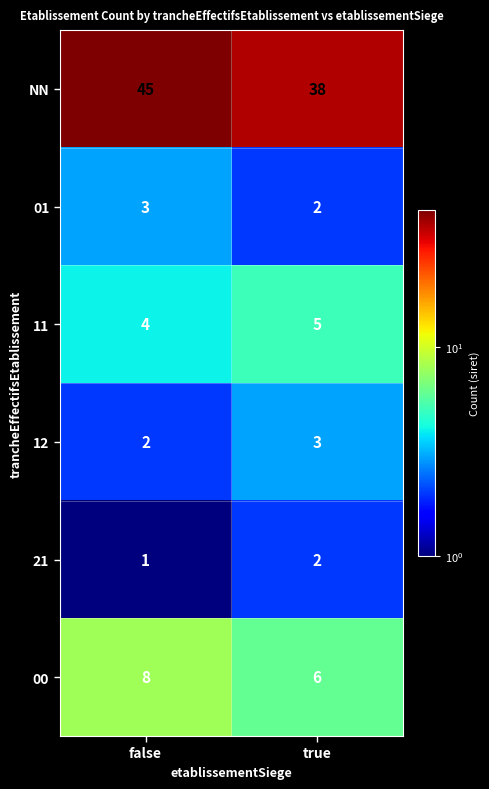

What is the greatest value displayed?

45